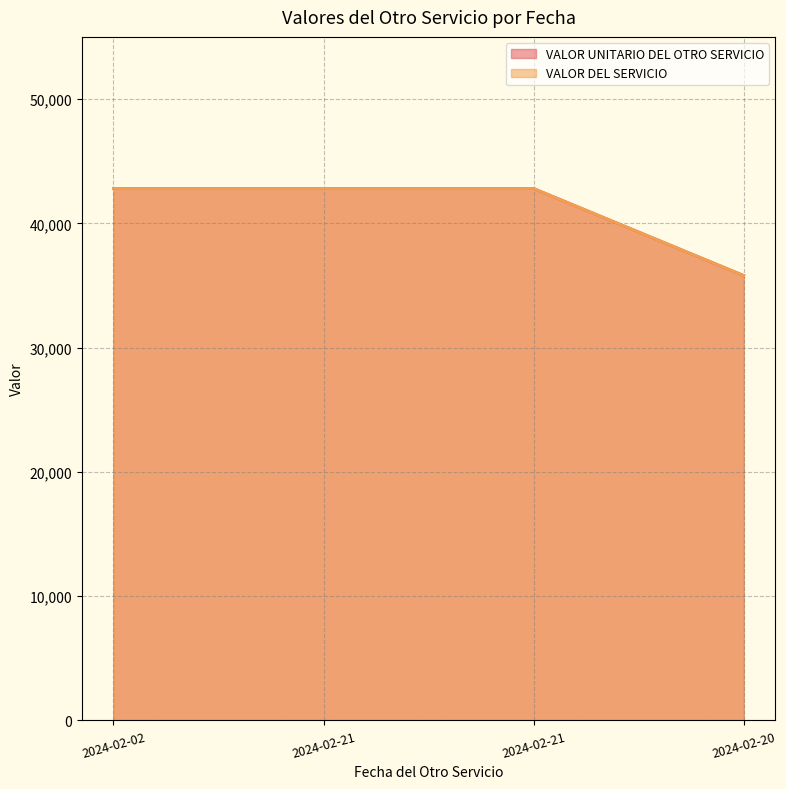

Count the number of categories in the chart.

4